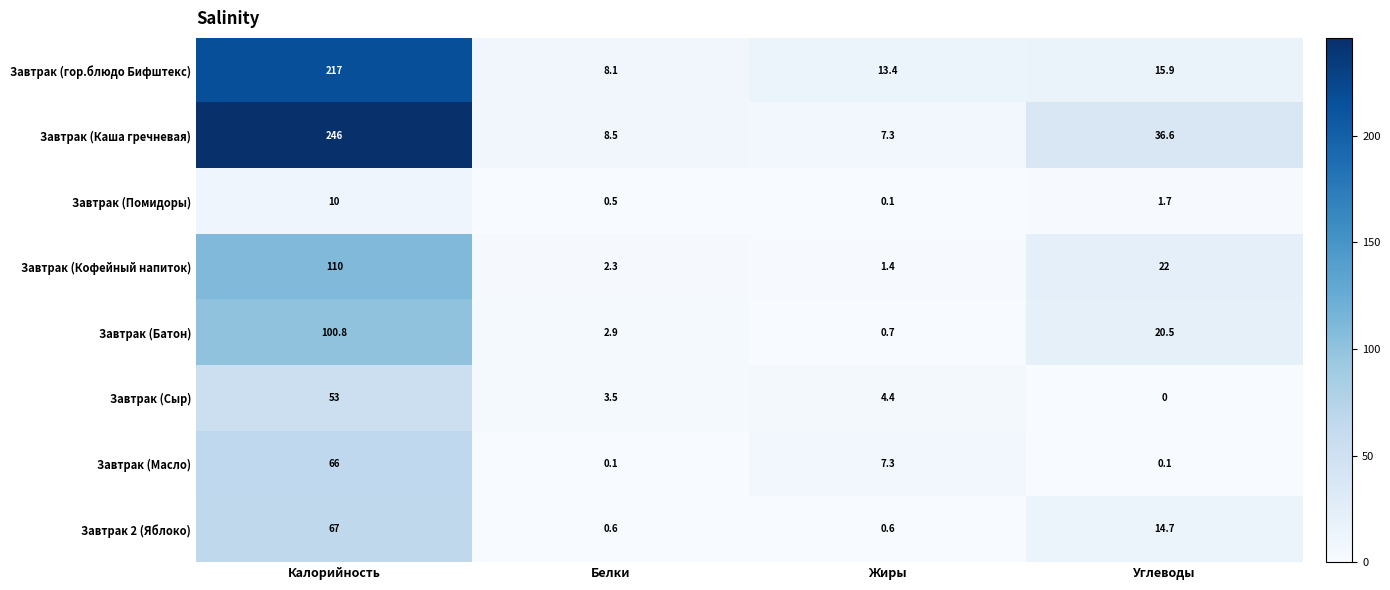

At which category does the chart reach its peak across all series?

Калорийность